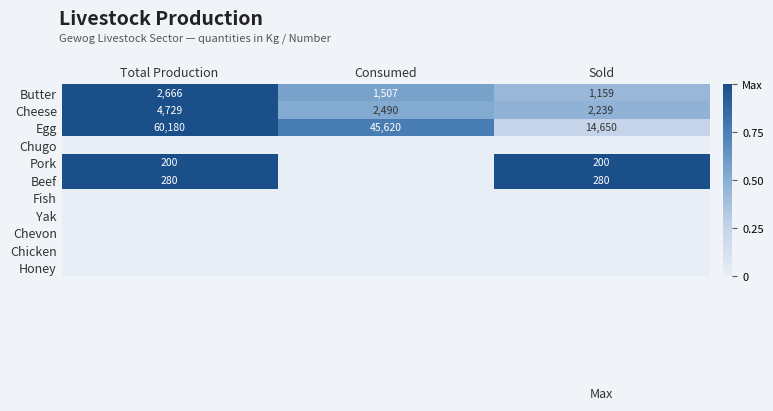

Rank the categories by Butter value from highest to lowest.

Total Production, Consumed, Sold